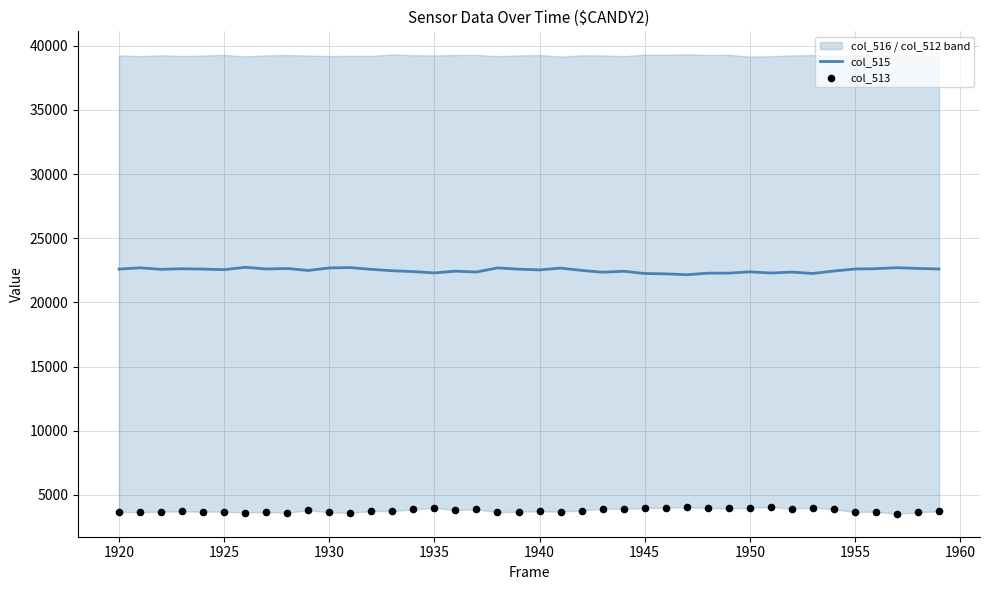

What are all the series names shown in the legend?

col_515, col_513